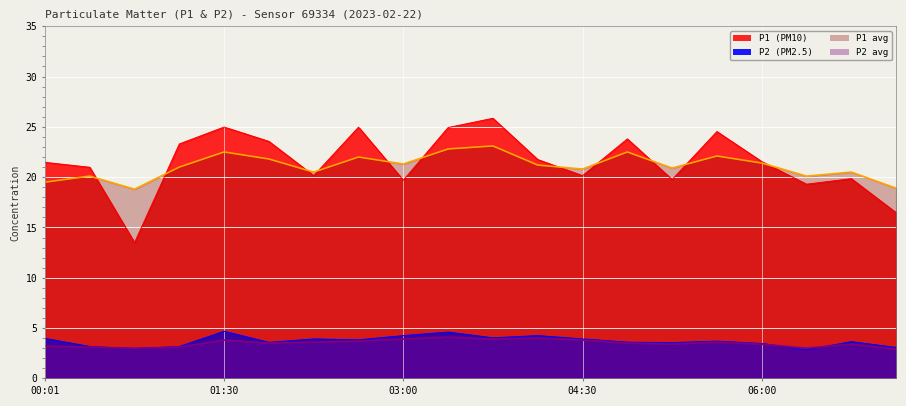

Is it true that P1_smooth equals 28.4 at 06:45?

False